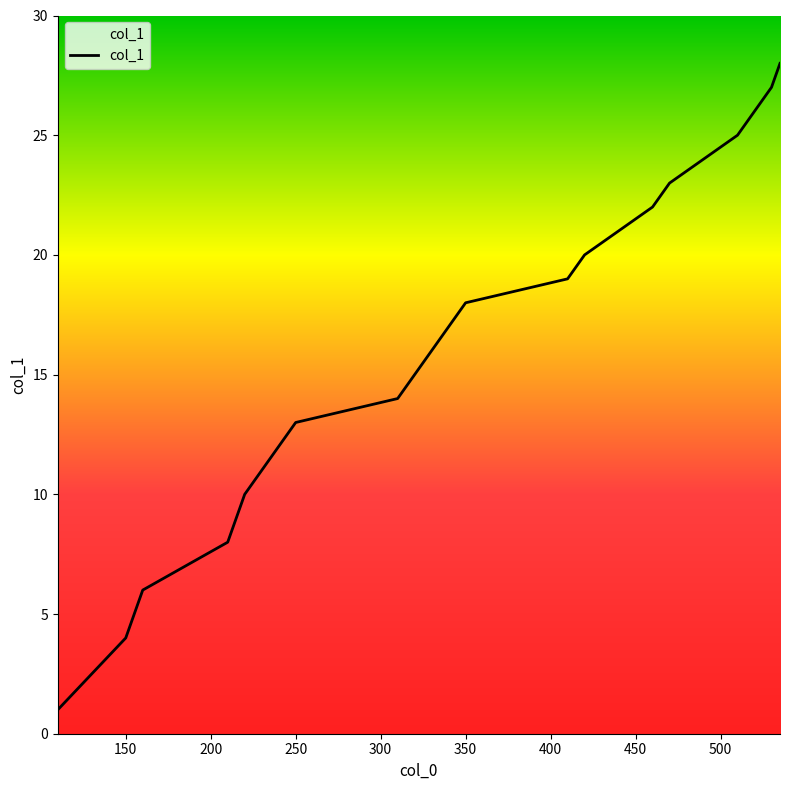

What is the difference between the maximum and minimum values?

27